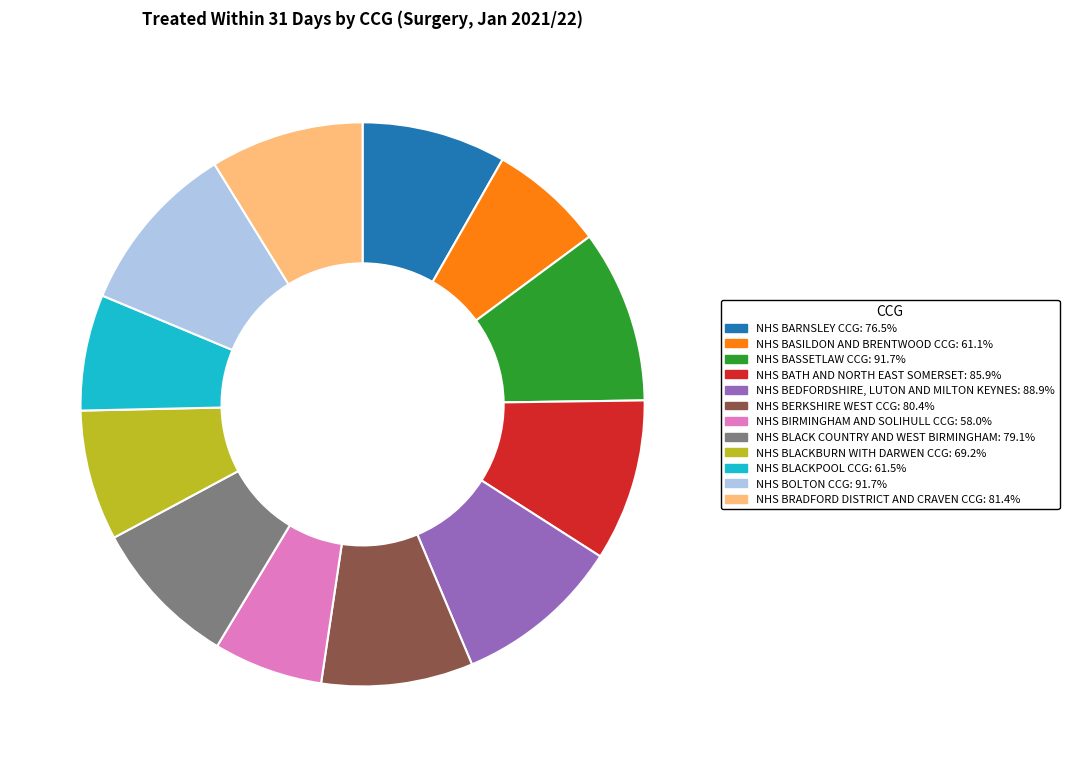

Is the sum of NHS BIRMINGHAM AND SOLIHULL CCG: 58.0% and NHS BOLTON CCG: 91.7% greater than half?

No